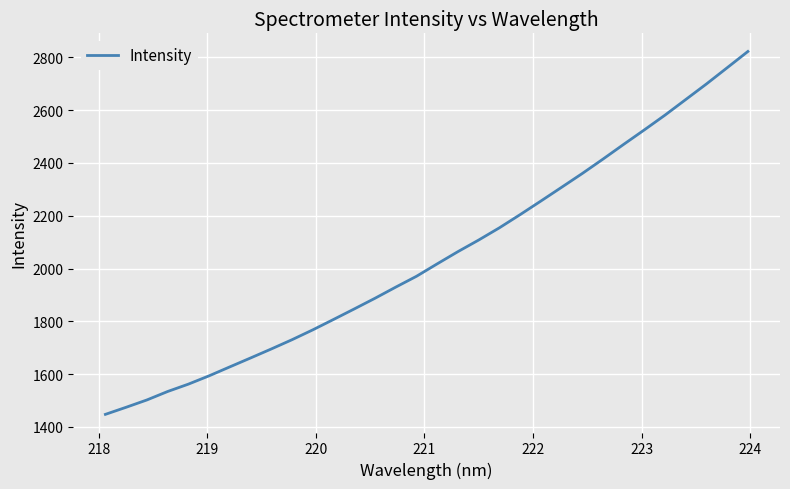

What is the average value?

2044.4